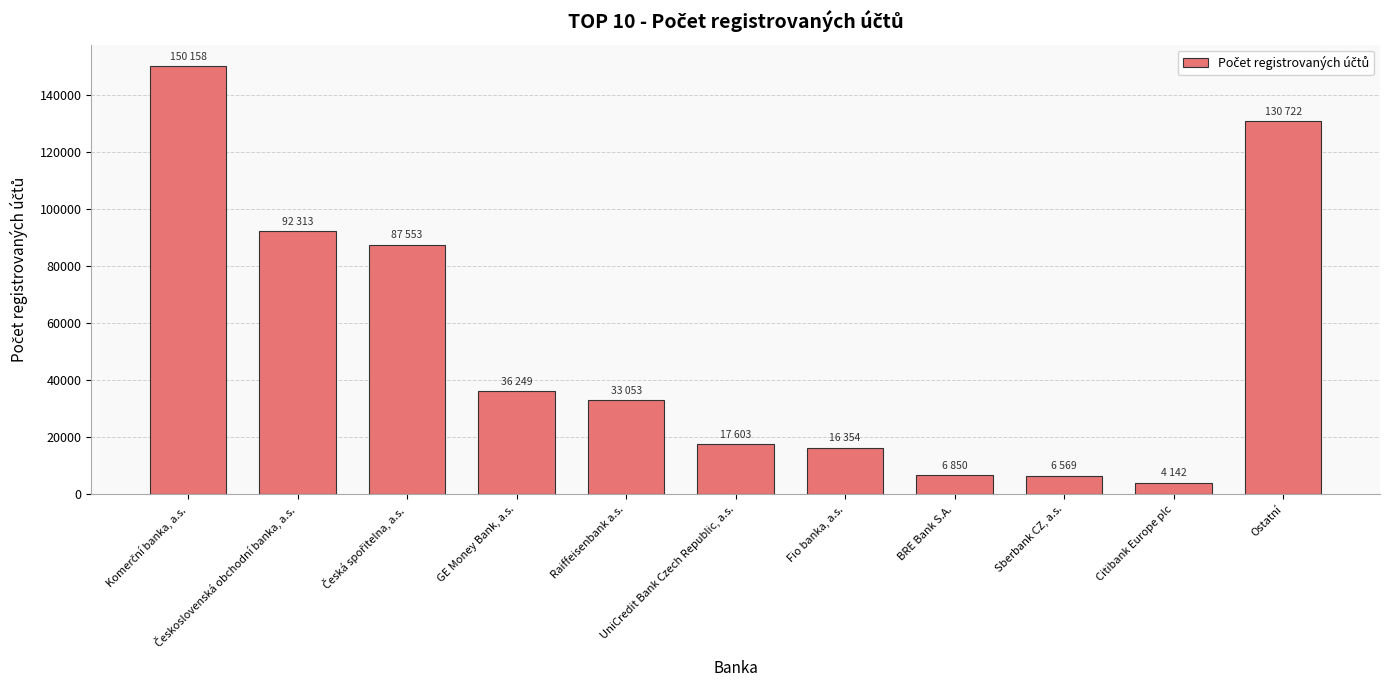

What is the sum of all values?

581566